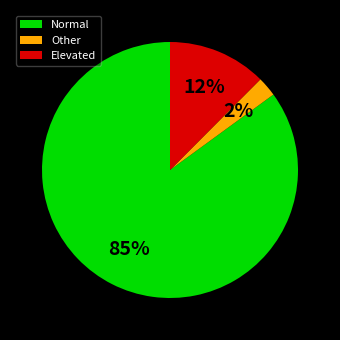

Count the number of slices in the pie.

3